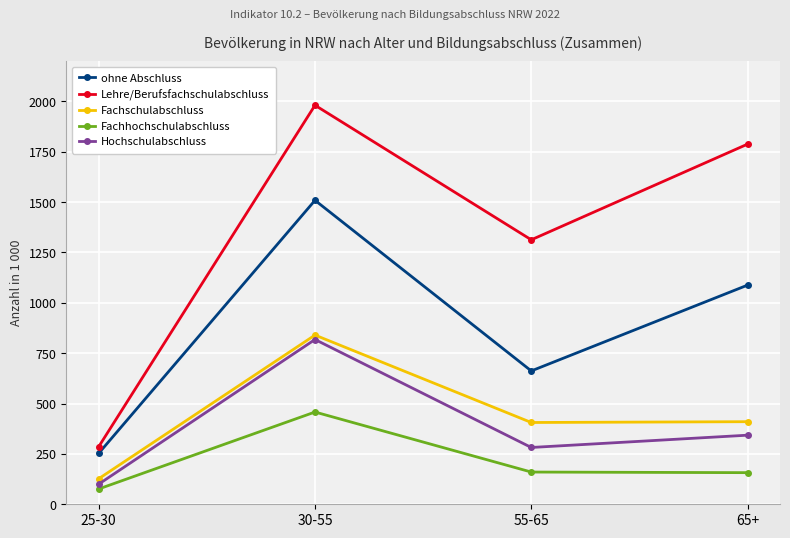

Which series has the largest range (max minus min)?

Lehre/Berufsfachschulabschluss